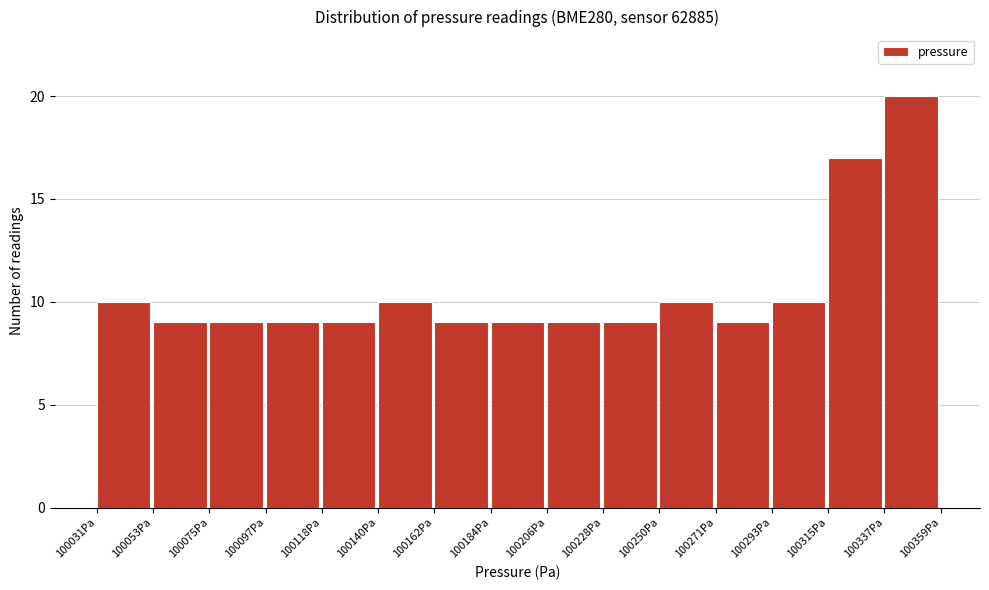

What is the height of the bar covering 100315 to 100335 on the x-axis? Neither the bar edges nor the heights are printed on the chart, so give them approximately, as read against the axes.

17